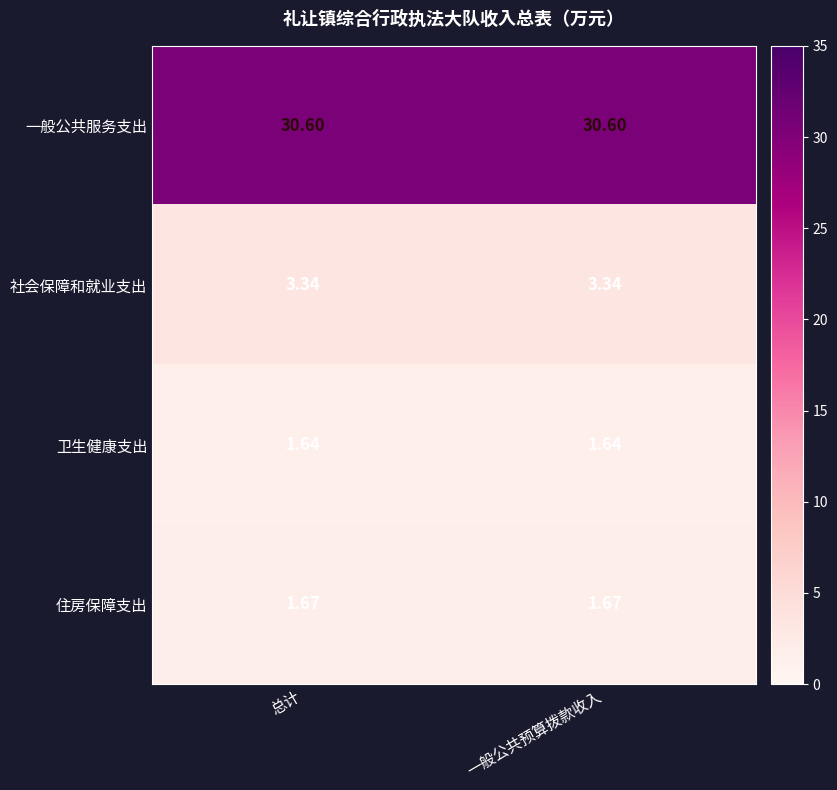

At 总计, list the series in order from largest to smallest.

一般公共服务支出, 社会保障和就业支出, 住房保障支出, 卫生健康支出